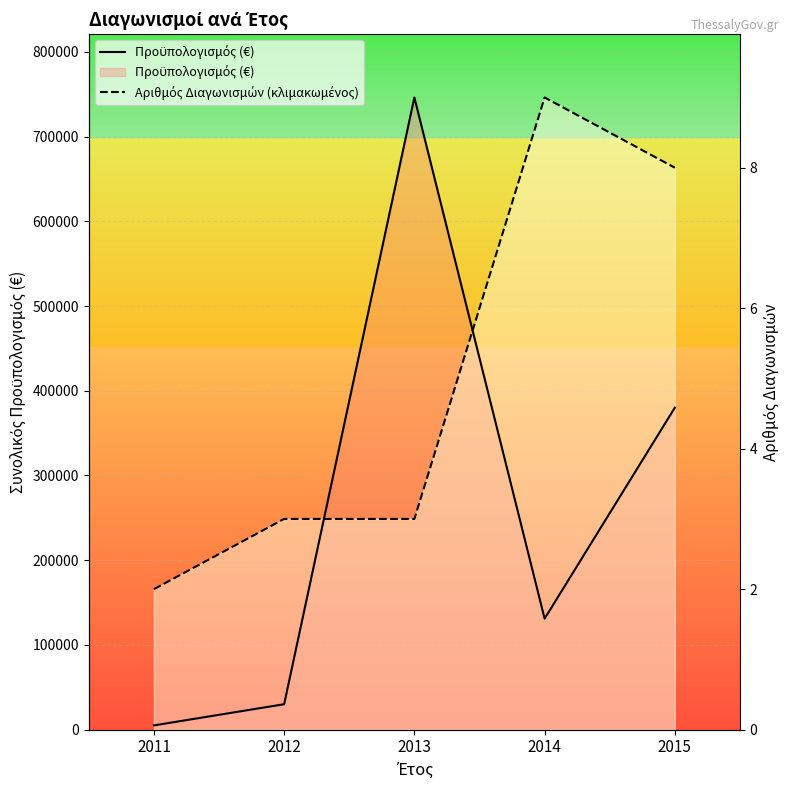

Between 2012 and 2015, which series saw the biggest shift?

Αριθμός Διαγωνισμών (κλιμακωμένος)